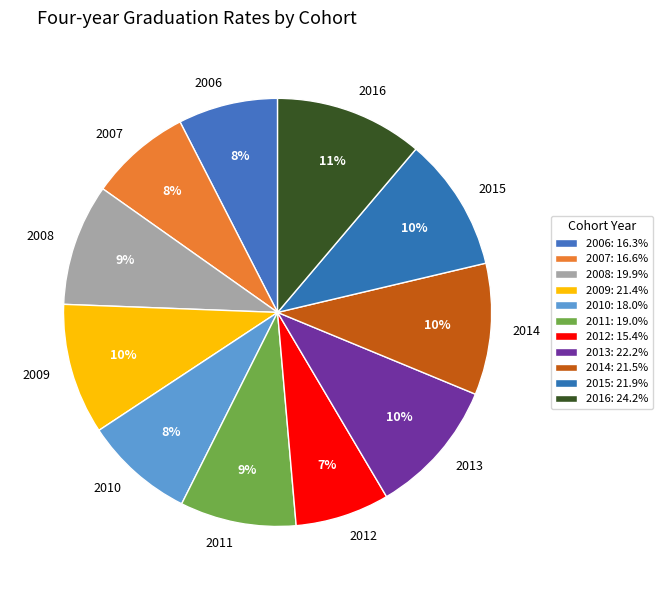

Is there a majority slice in this chart?

No